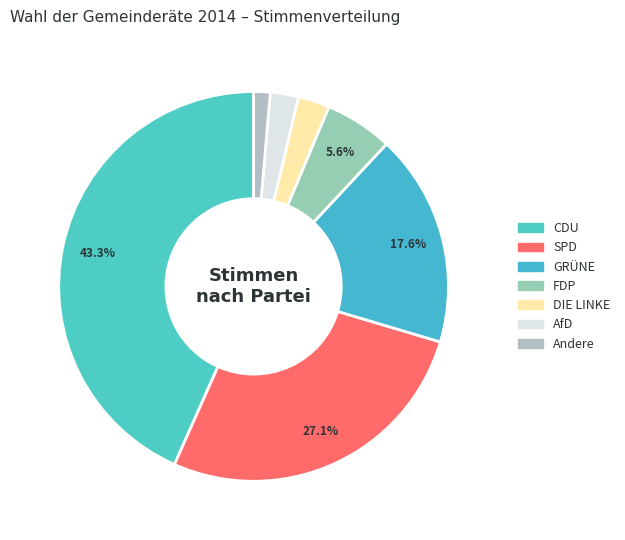

Which slice is the smallest?

Andere